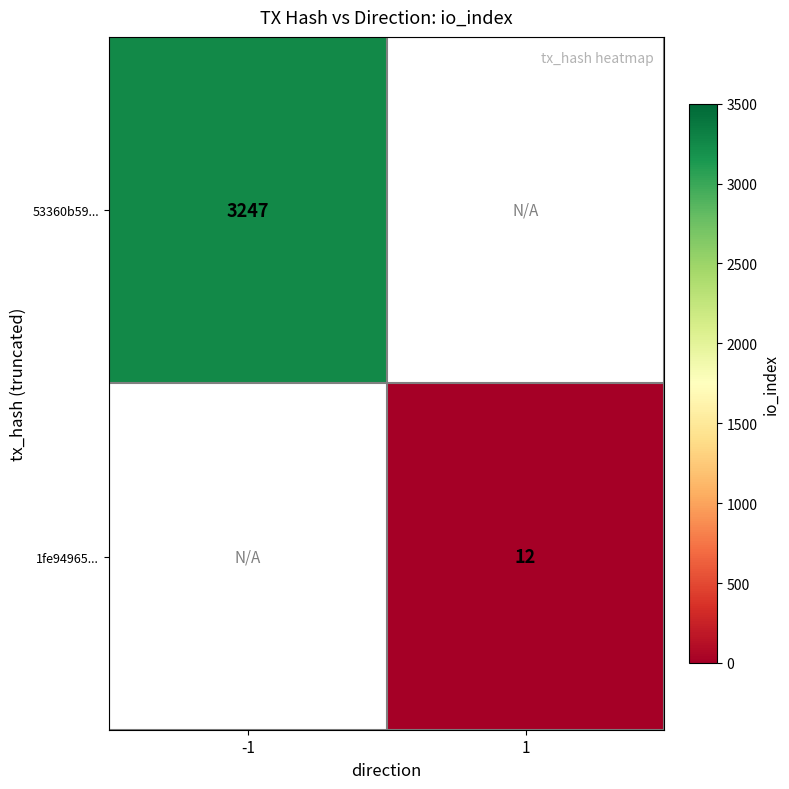

True or false: 53360b59... has a value of 3247 at -1.

True